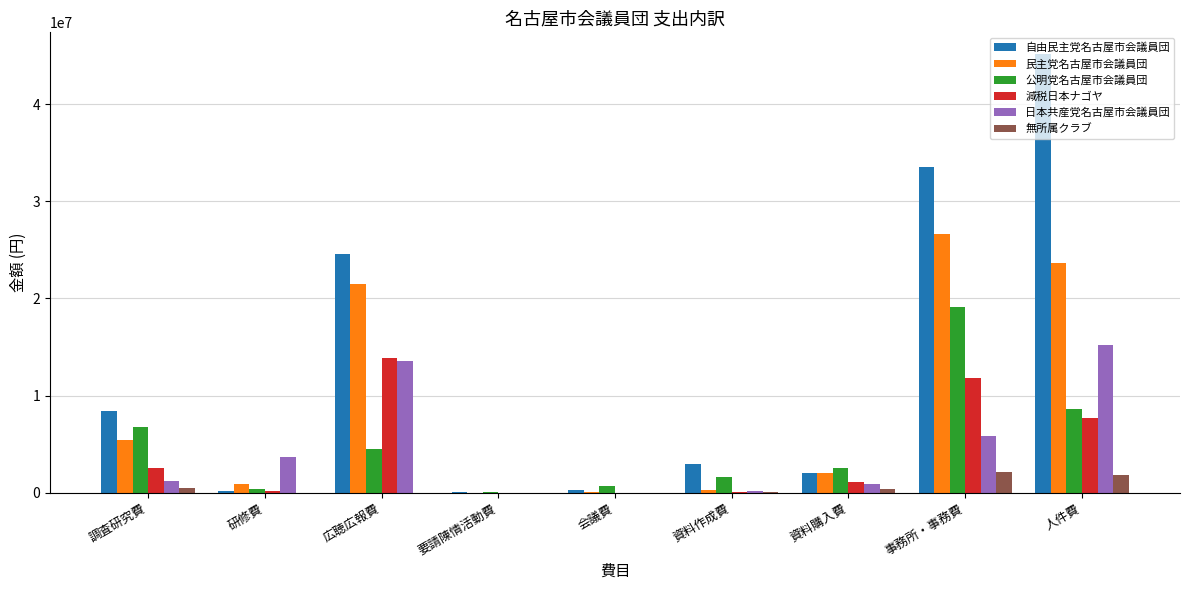

Which series has the largest total across all categories?

自由民主党名古屋市会議員団